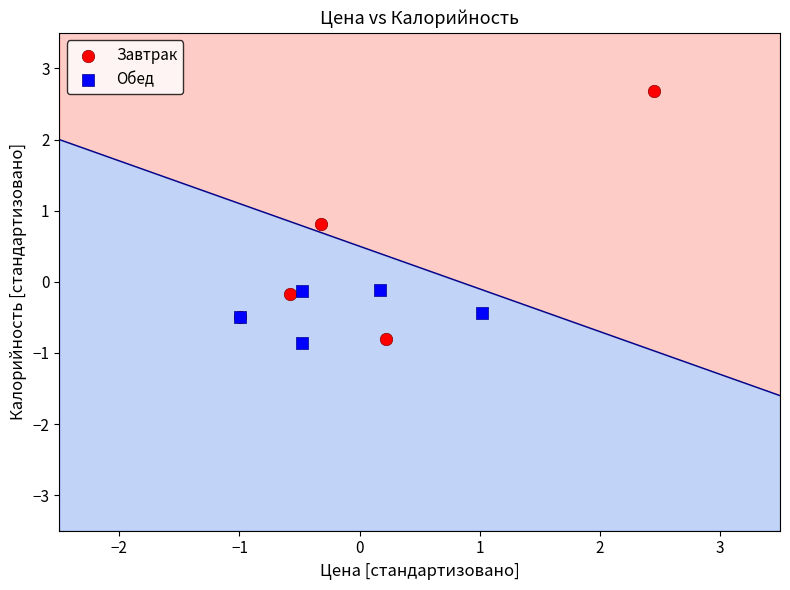

Which series reaches the maximum Y coordinate?

Завтрак